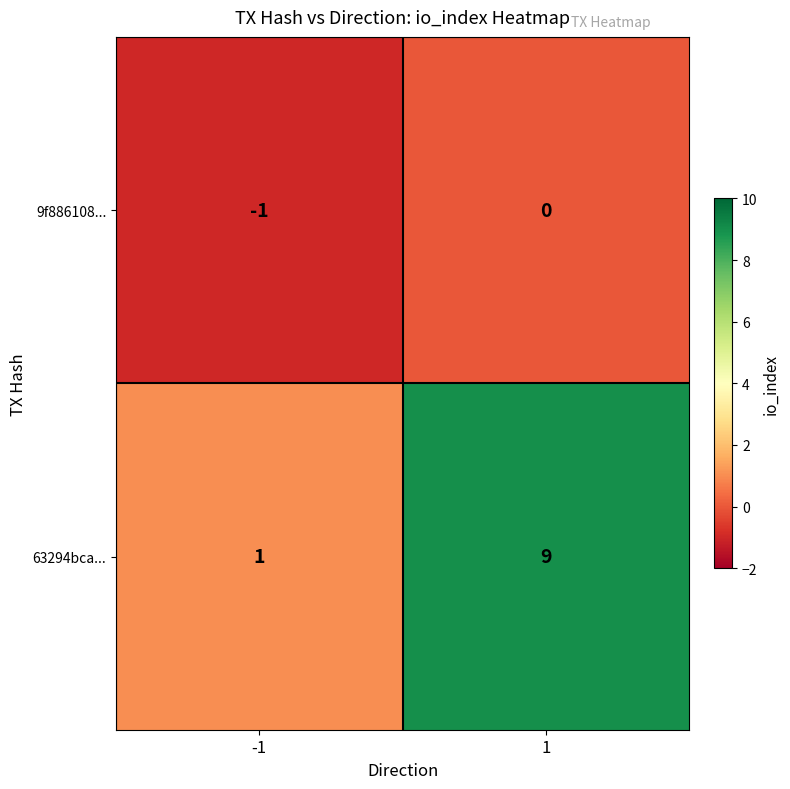

Reading right to left, what are all the values shown in this chart?

9f886108...: 0	-1
63294bca...: 9	1